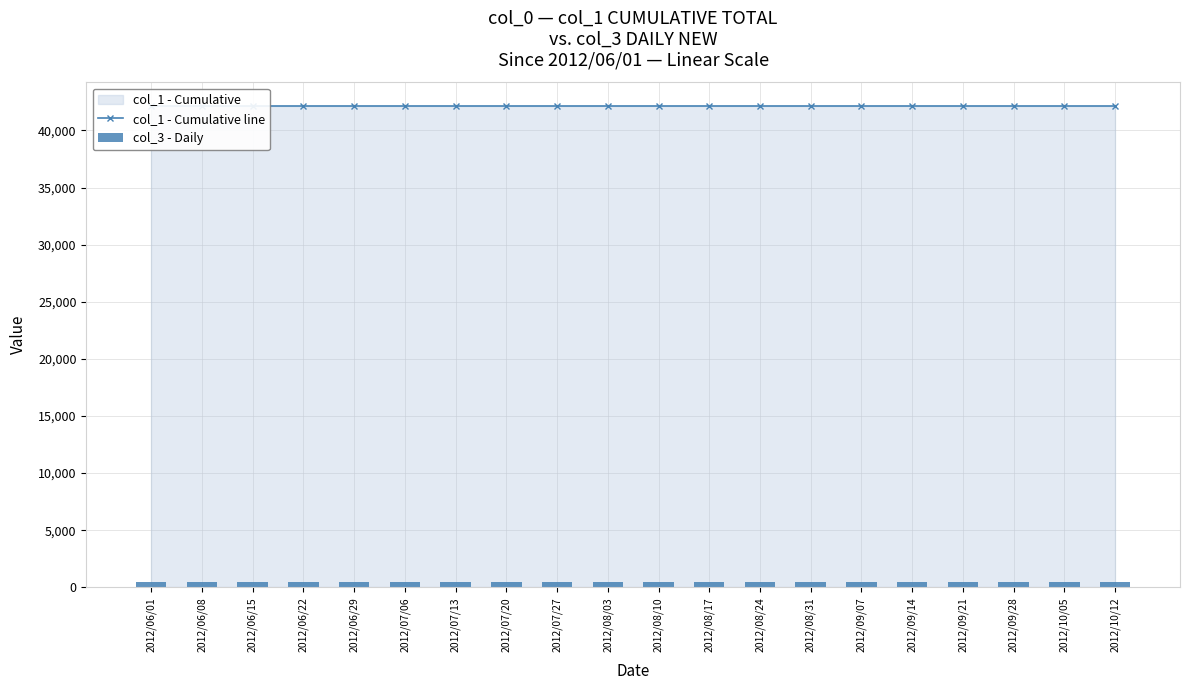

Where is col_1 - Cumulative line nearest to the value 42110?

2012/06/01